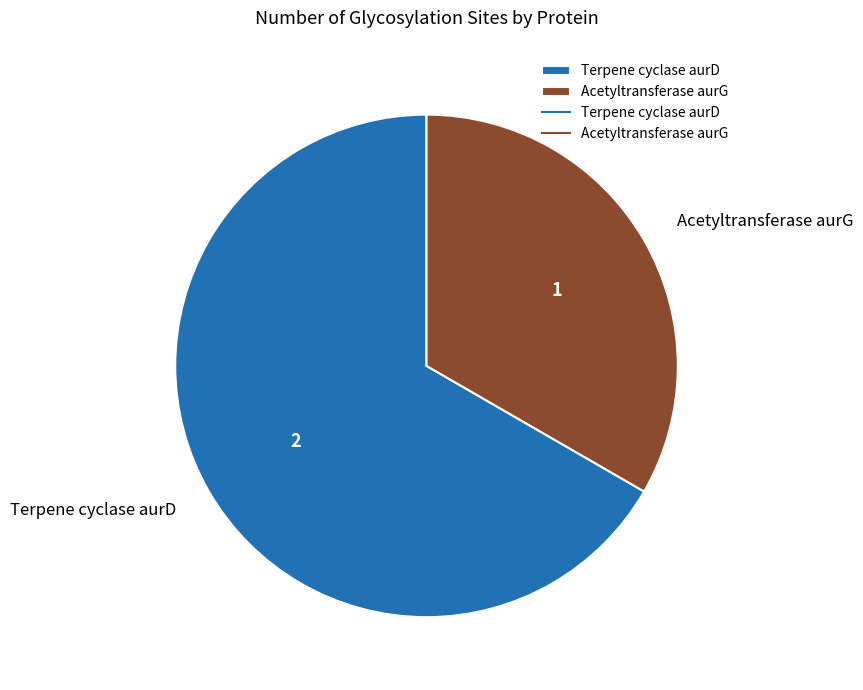

Is it true that Acetyltransferase aurG is 40% of the pie?

False